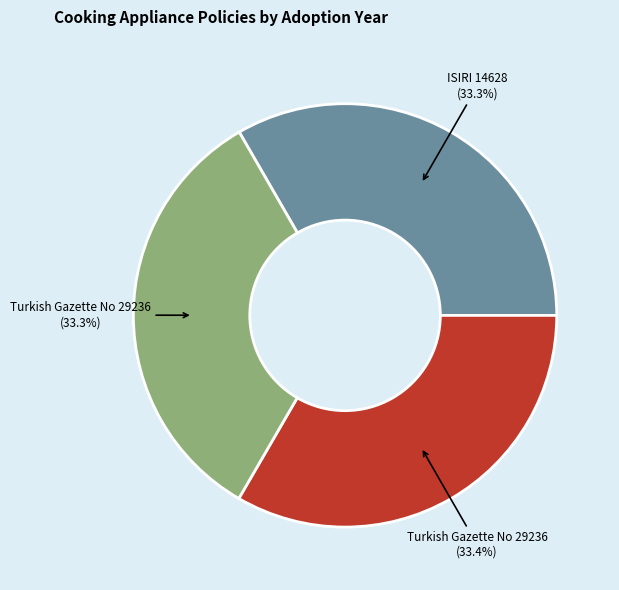

Is there any slice that represents more than half of the pie?

No